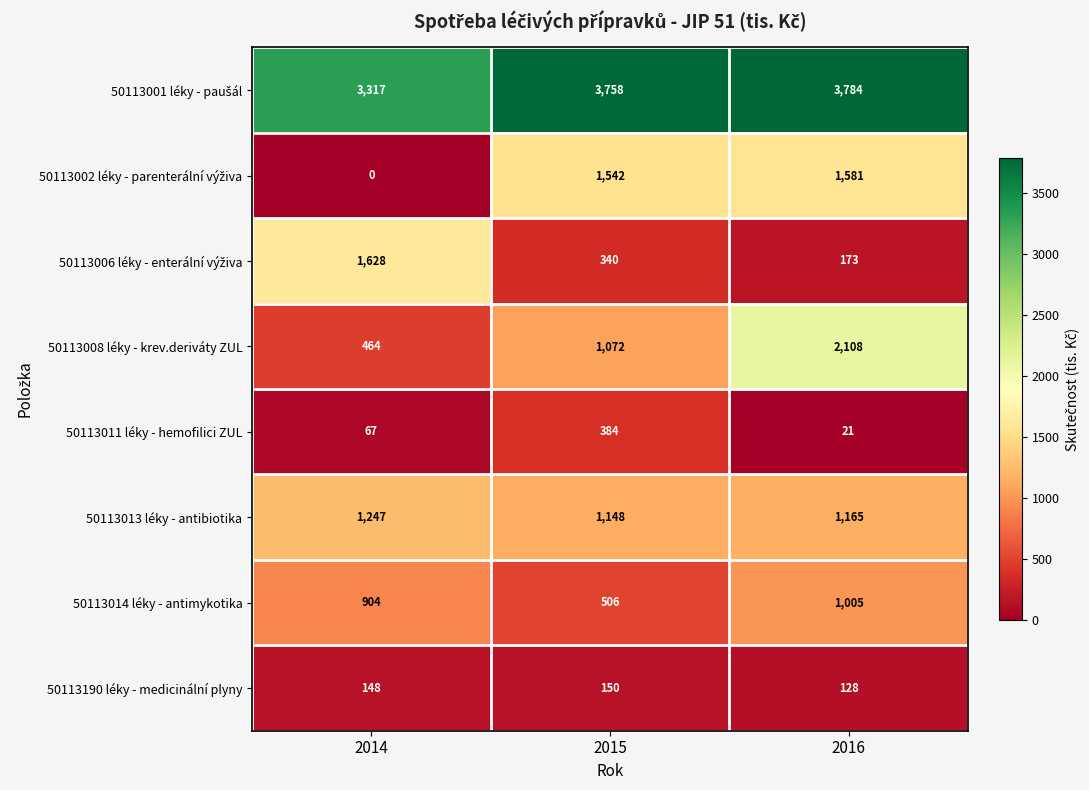

The 50113190 léky - medicinální plyny series shows 196 at 2016. True or false?

False